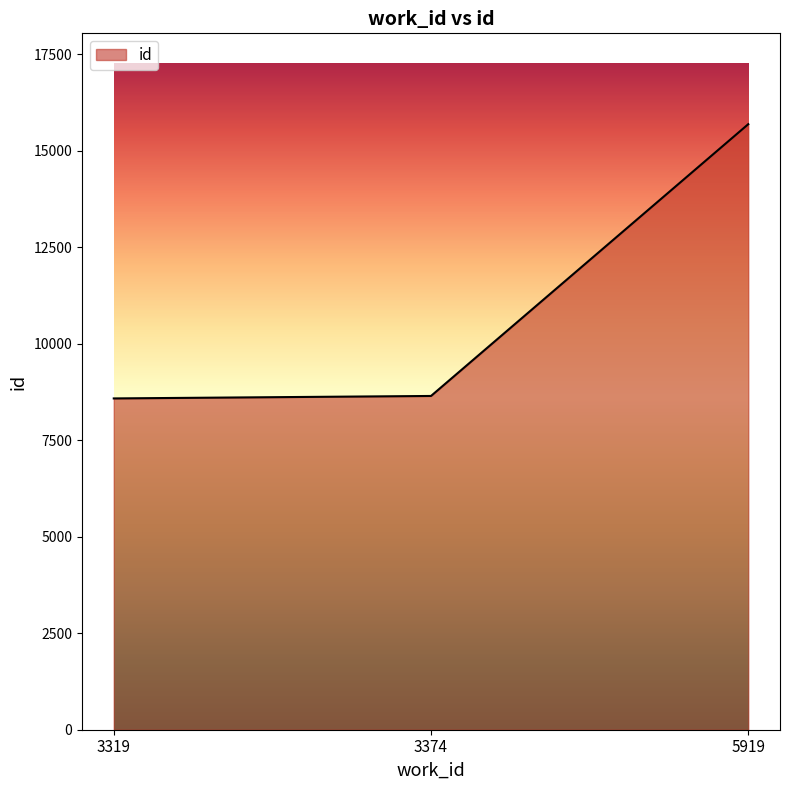

At which label is the value closest to 12140?

3374